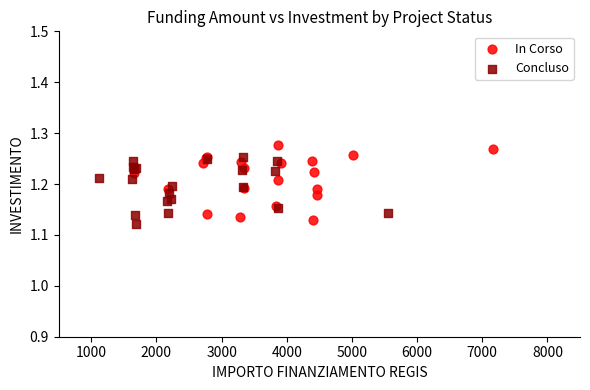

What are all the series names shown in the legend?

In Corso, Concluso